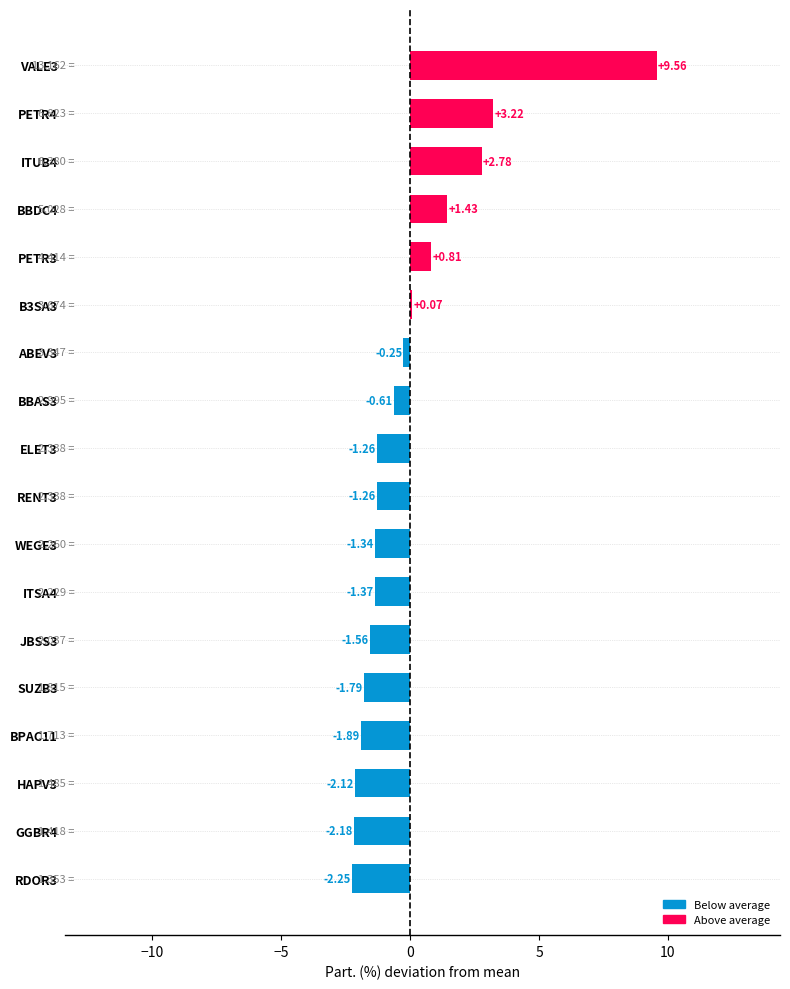

What is the change in value from BBDC4 to JBSS3?

-3.0